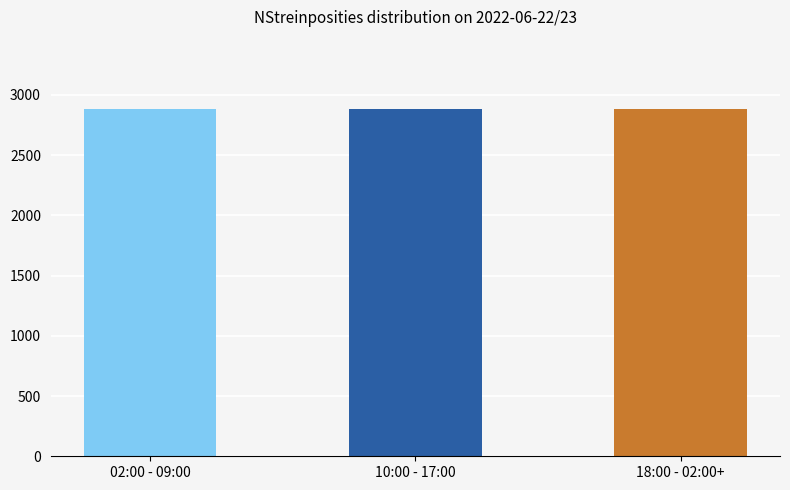

What is the change in value from 10:00 - 17:00 to 18:00 - 02:00+?

+1